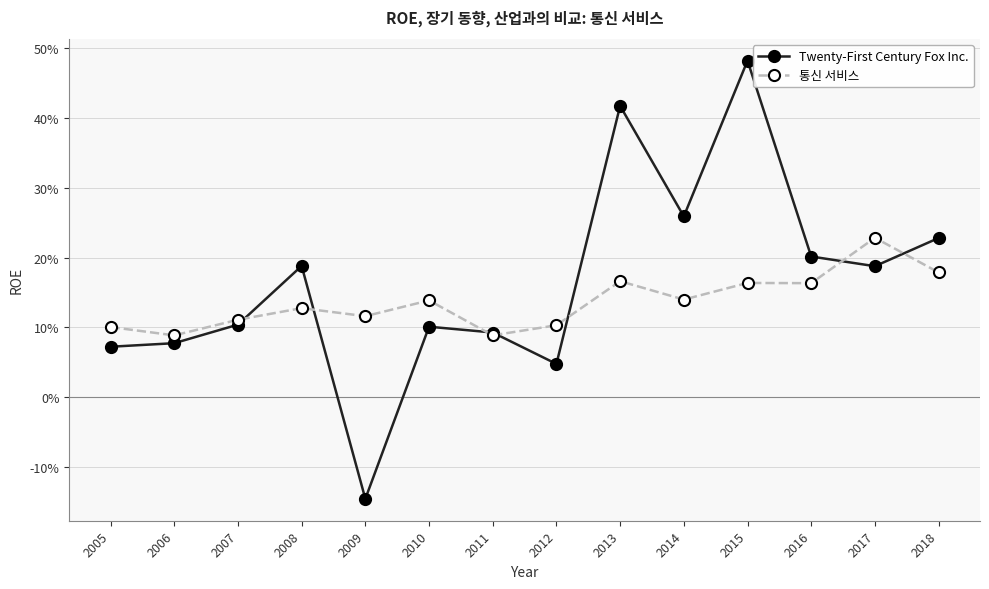

Is this an area chart (filled region under the line)?

No